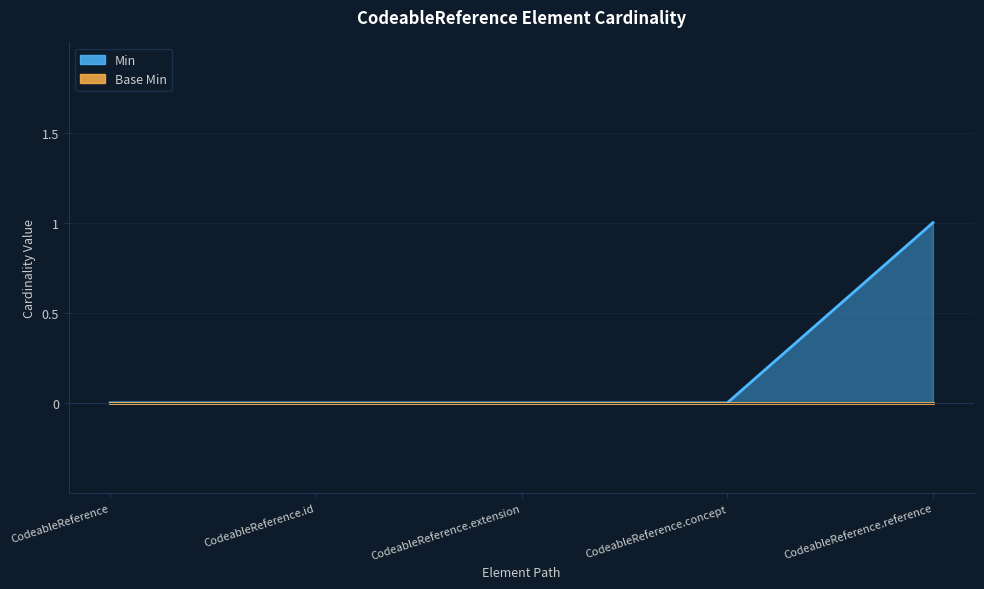

What is the difference between the values at CodeableReference.reference and CodeableReference.concept?

1